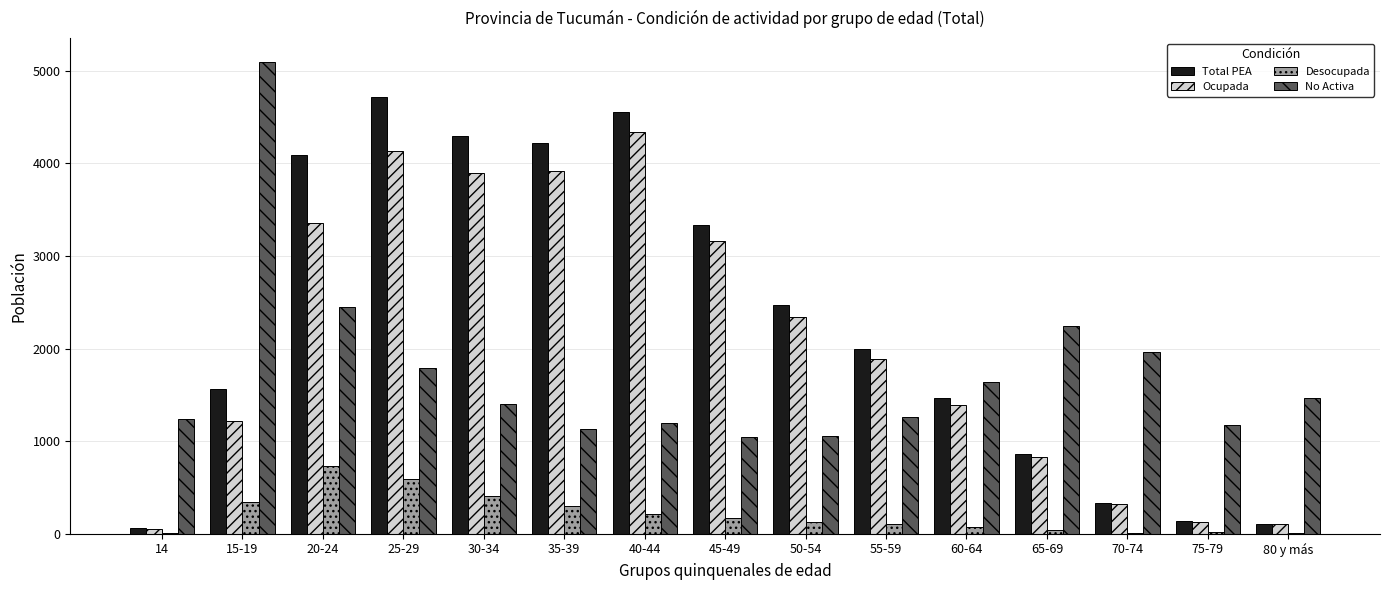

What is the sum of all No Activa values?

26157